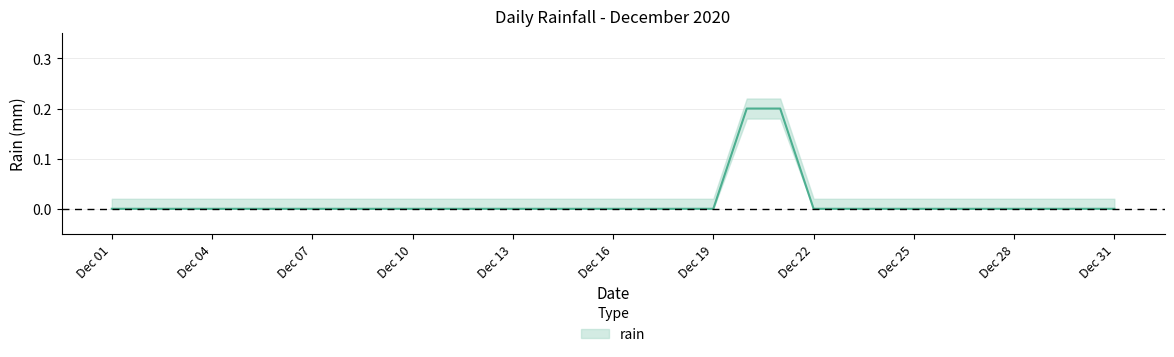

True or false: the data shows 0.3 at 2020-12-20.

False